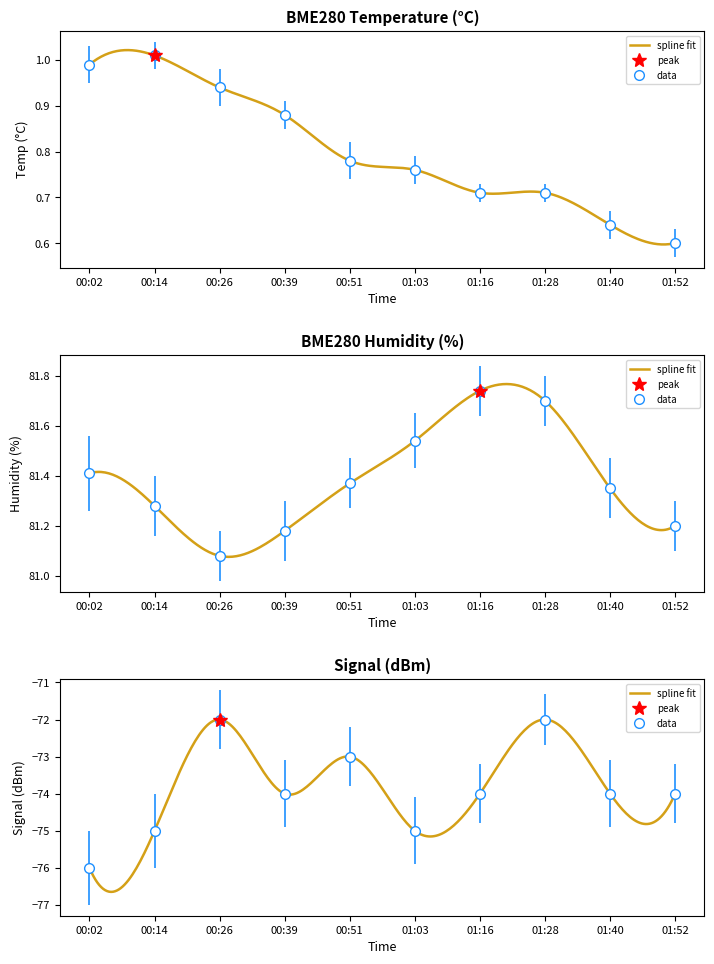

Which has a higher value, 00:02 or 01:40?

00:02